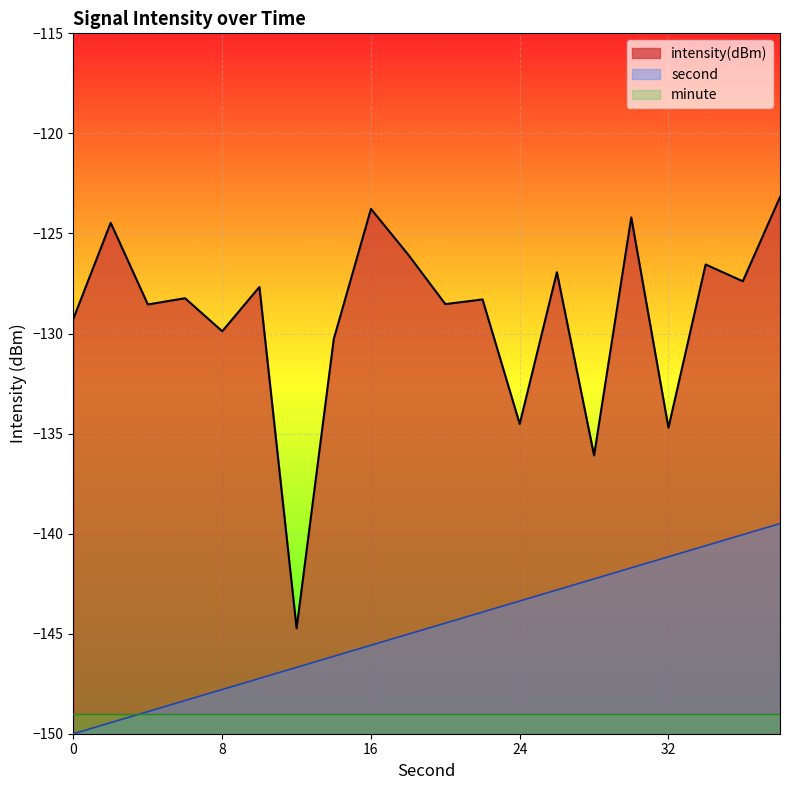

True or false: second and intensity intersect in this chart.

False